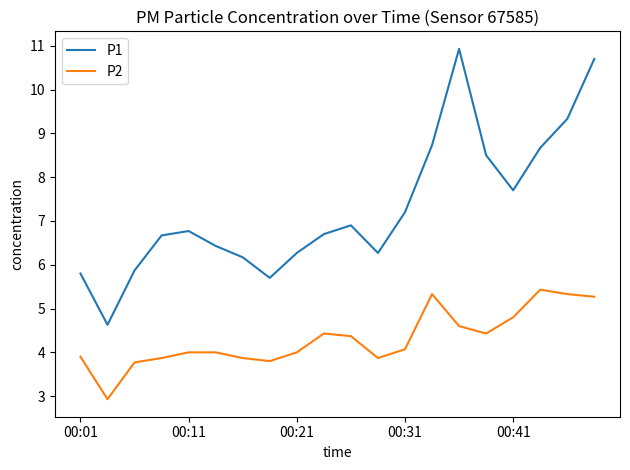

Rank the series by their maximum value, from highest to lowest.

P1, P2